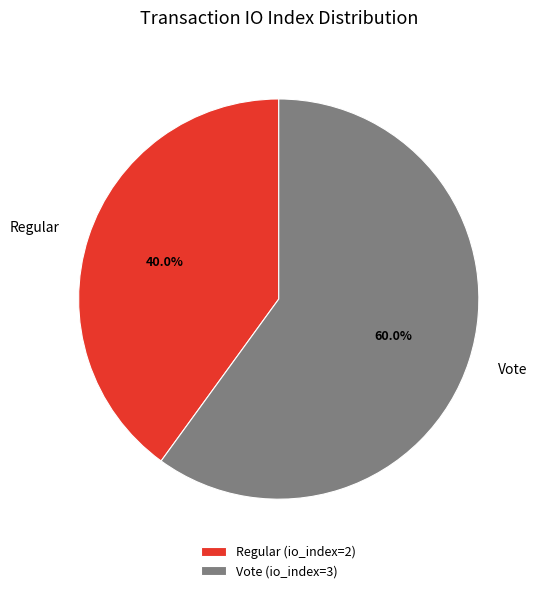

Between Regular and Vote, which is larger?

Vote